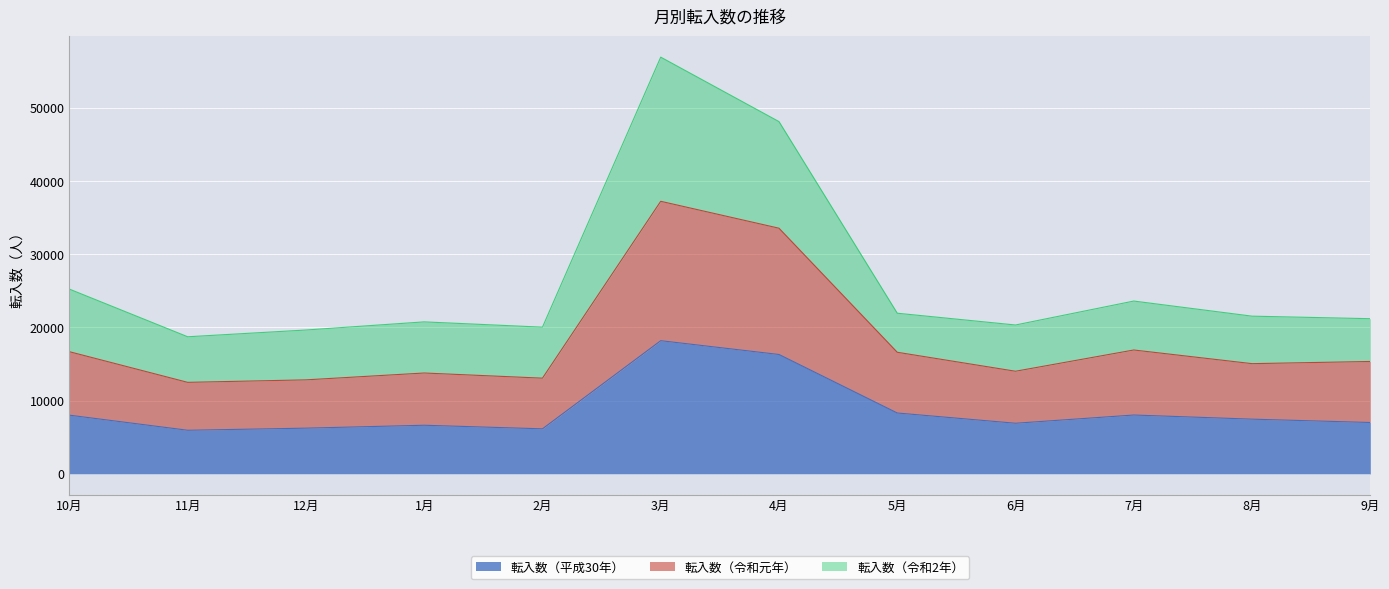

At which label does 転入数（平成30年） reach its peak?

3月